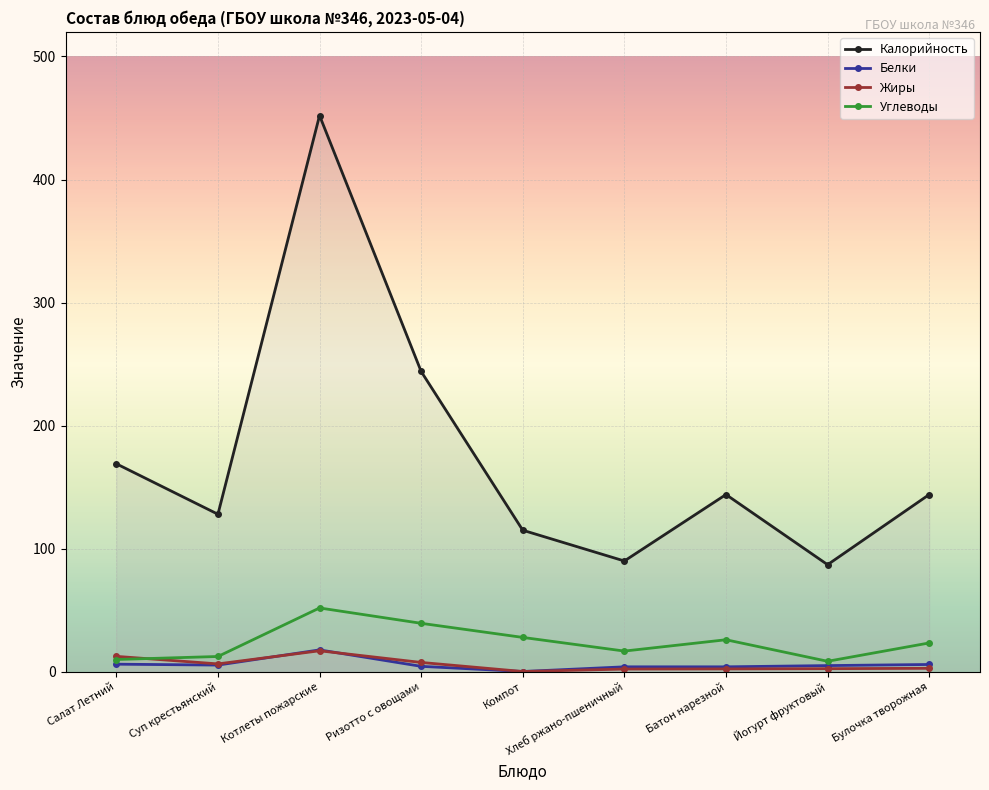

At which label is Углеводы closest to 30?

Компот